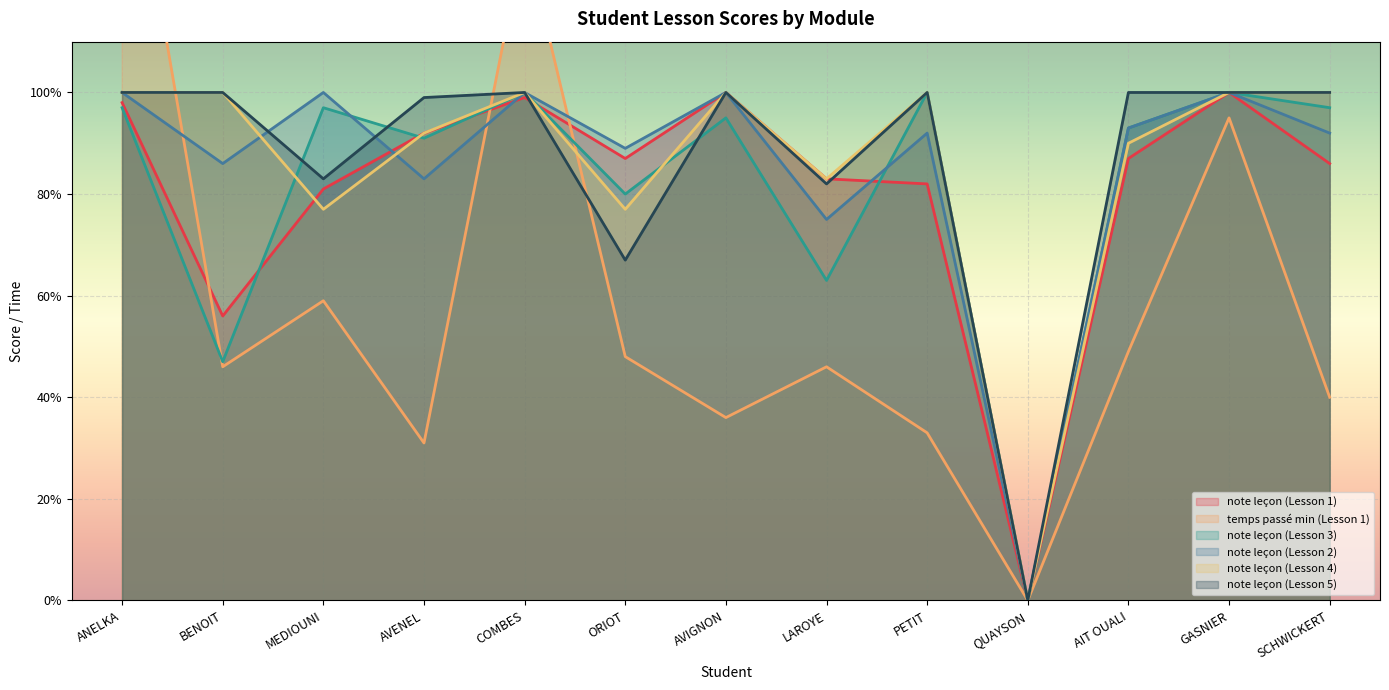

Is it true that note leçon (Lesson 1) equals -54 at QUAYSON?

False